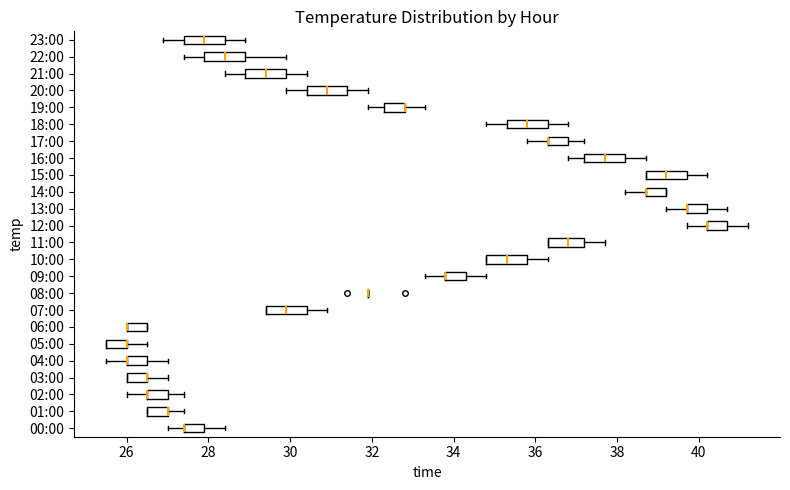

Where is the left edge of the box for 12:00 on the x-axis? The values are not printed on the chart, so give them approximately, as read against the axis.

40.2